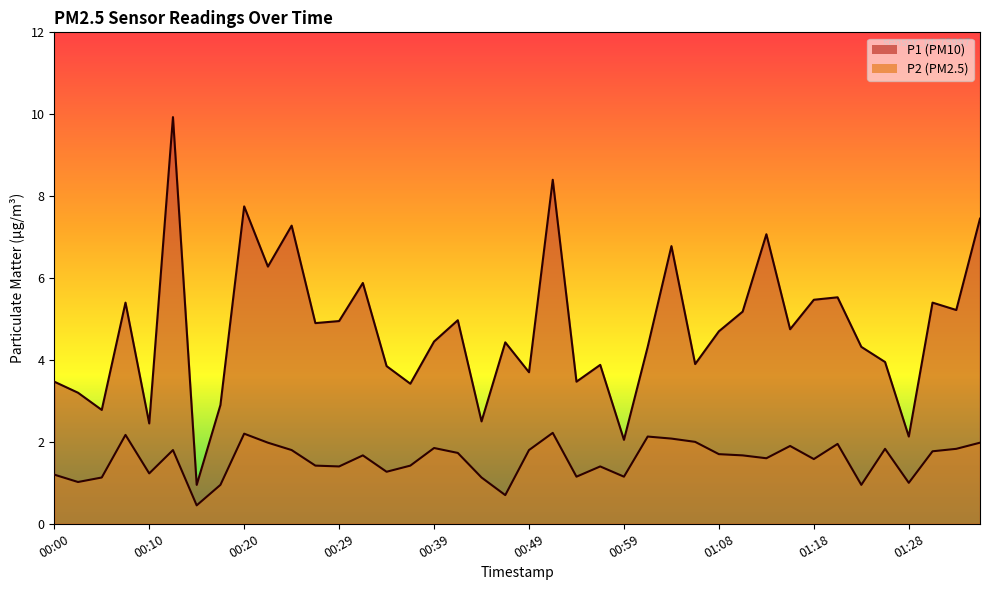

What is the value of the P1 point at the 11th from the left?

7.3